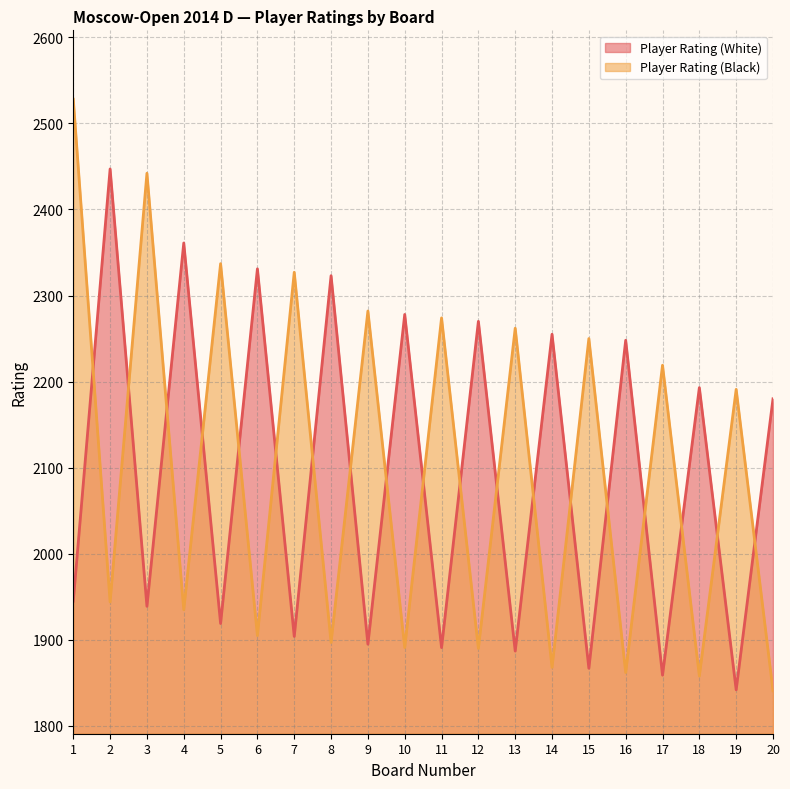

Rank the series at 16 from highest to lowest value.

Player Rating (White), Player Rating (Black)